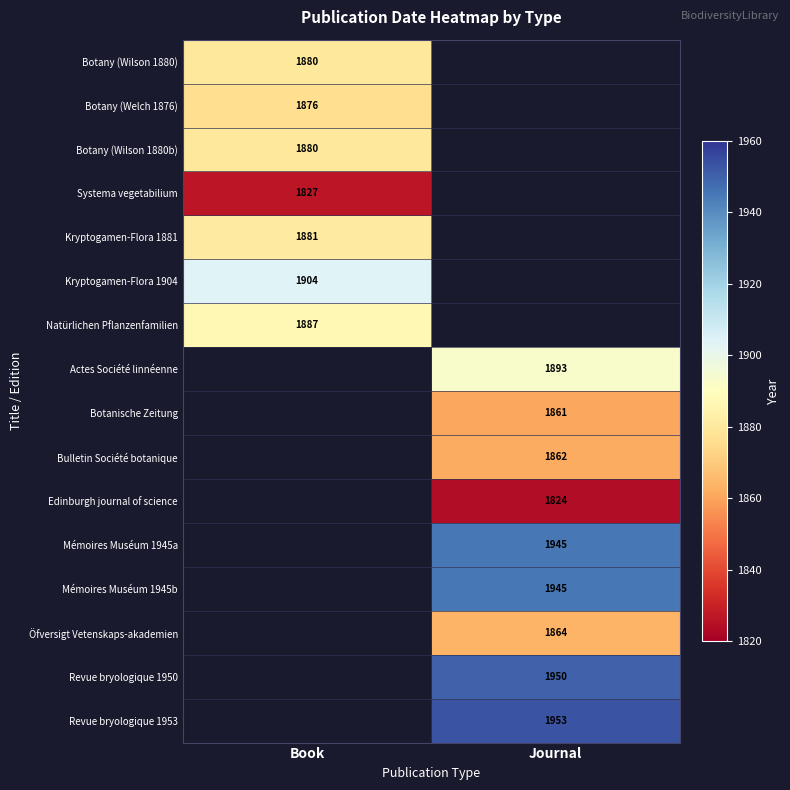

Is it true that Mémoires Muséum 1945b equals 3212 at Journal?

False